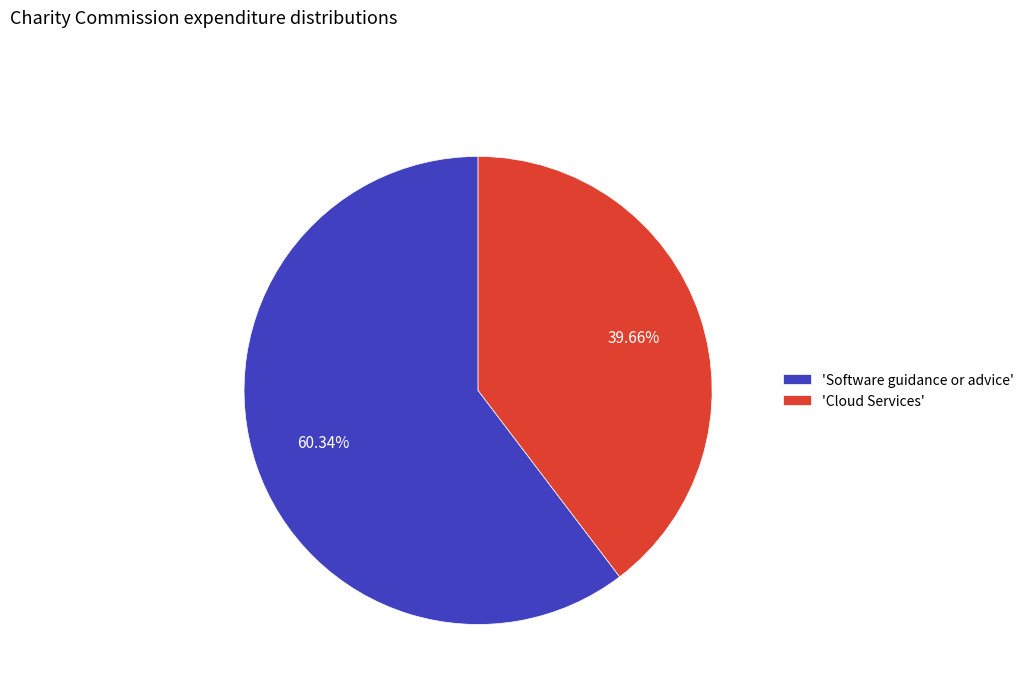

Is the sum of 'Cloud Services' and 'Software guidance or advice' greater than half?

Yes